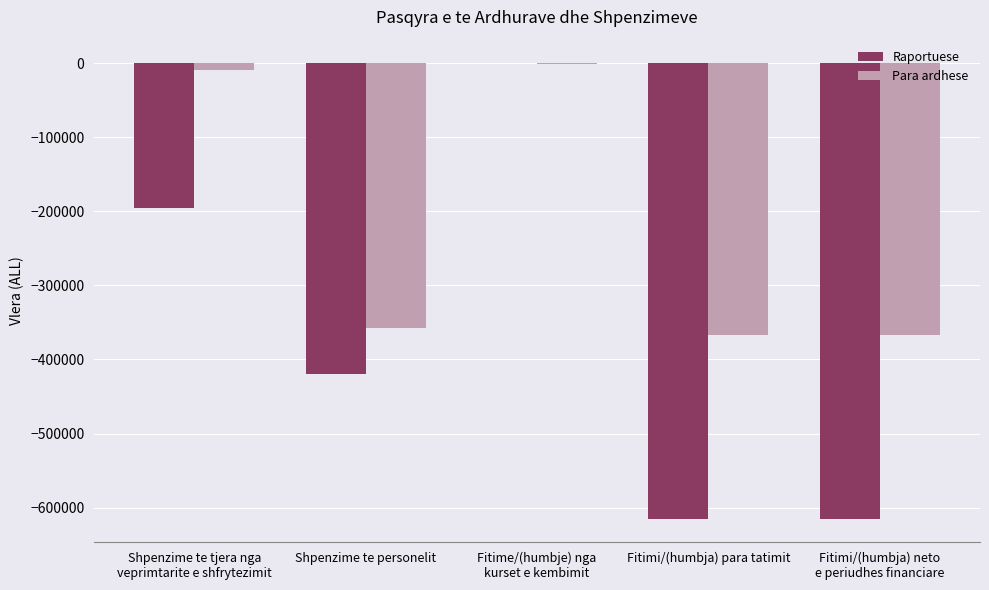

How many Raportuese values are between -615574 and -196155?

4